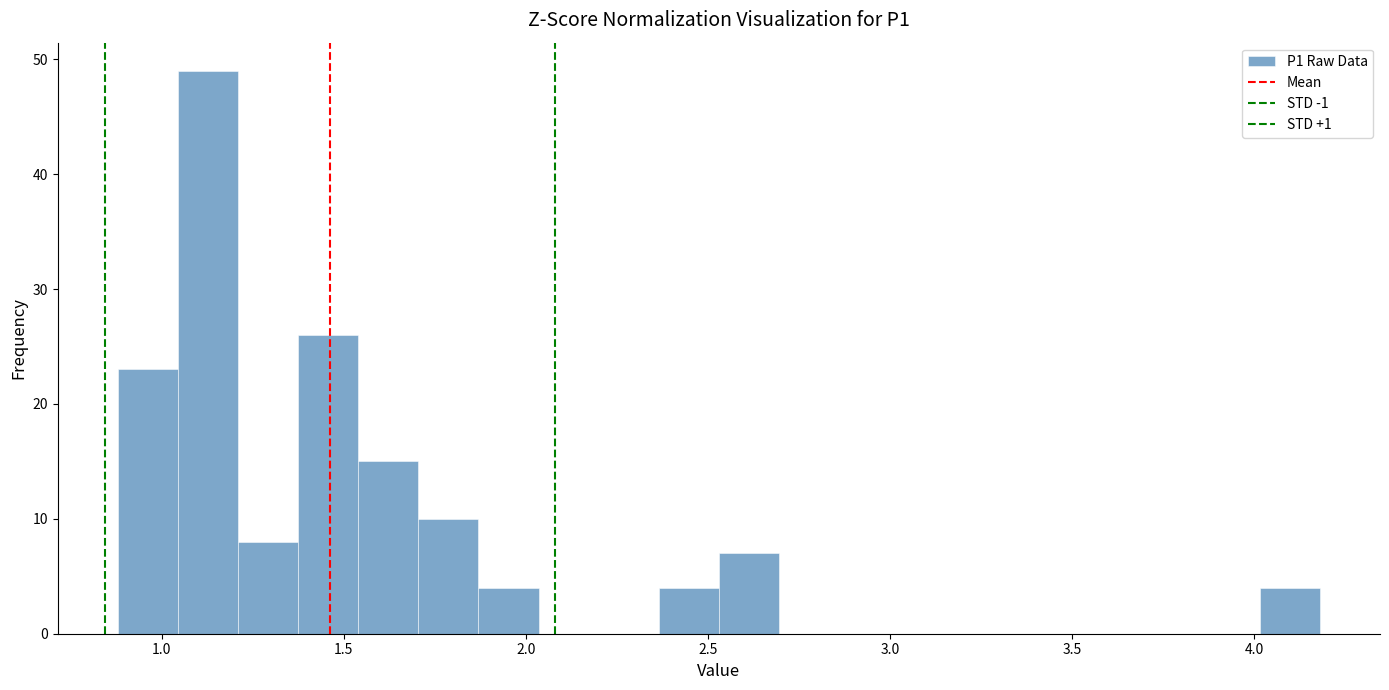

Read against the x-axis, roughly where is the centre of the tallest bar?

1.15